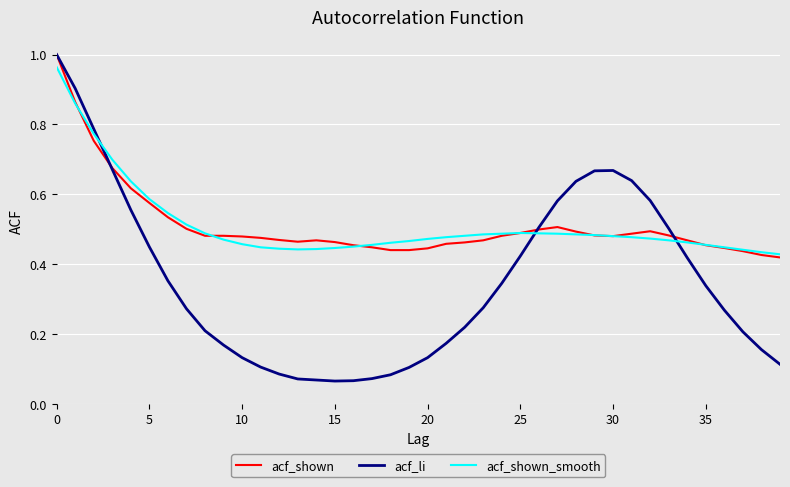

Which series has the widest spread of values?

acf_li